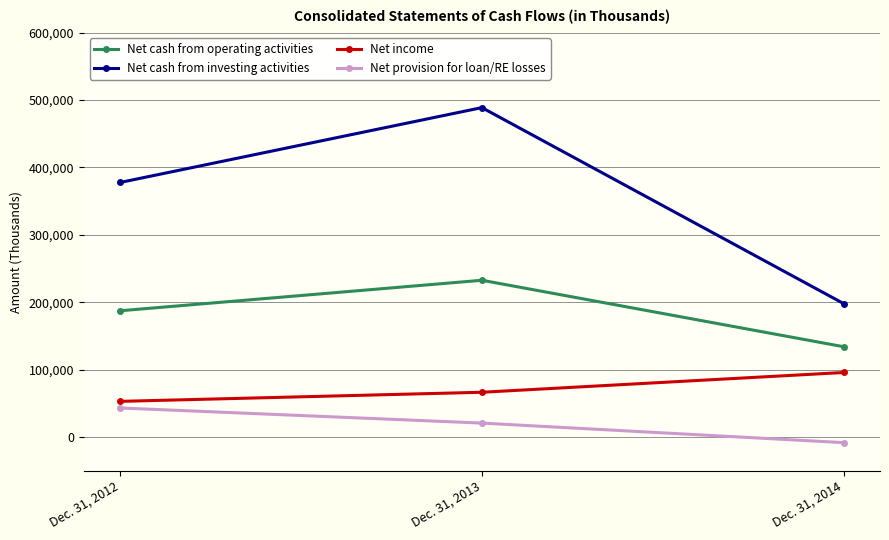

Reading right to left, list all the values displayed in this chart.

Net cash from operating activities: 134076	232664	187413
Net cash from investing activities: 197948	488662	377632
Net income: 95916	66593	53091
Net provision for loan/RE losses: -8113	20899	43314